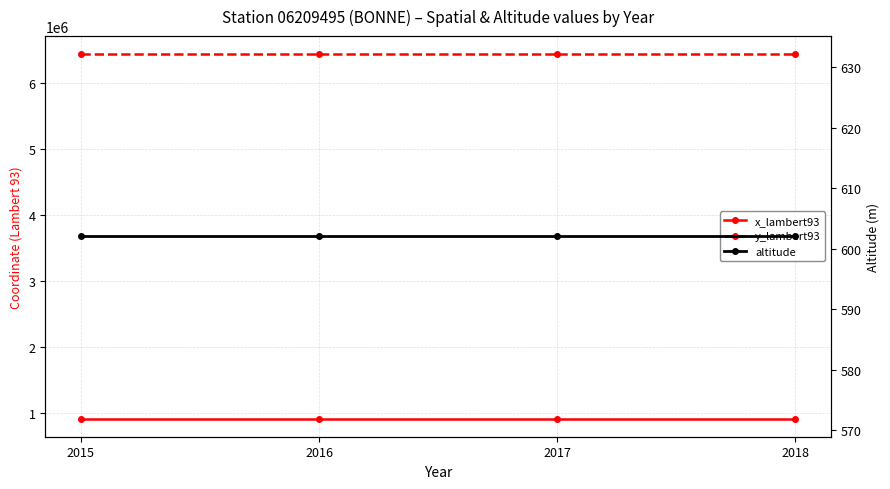

Reading left to right, list all the values displayed in this chart.

x_lambert93: 922664	922664	922664	922664
y_lambert93: 6426631	6426631	6426631	6426631
altitude: 602	602	602	602